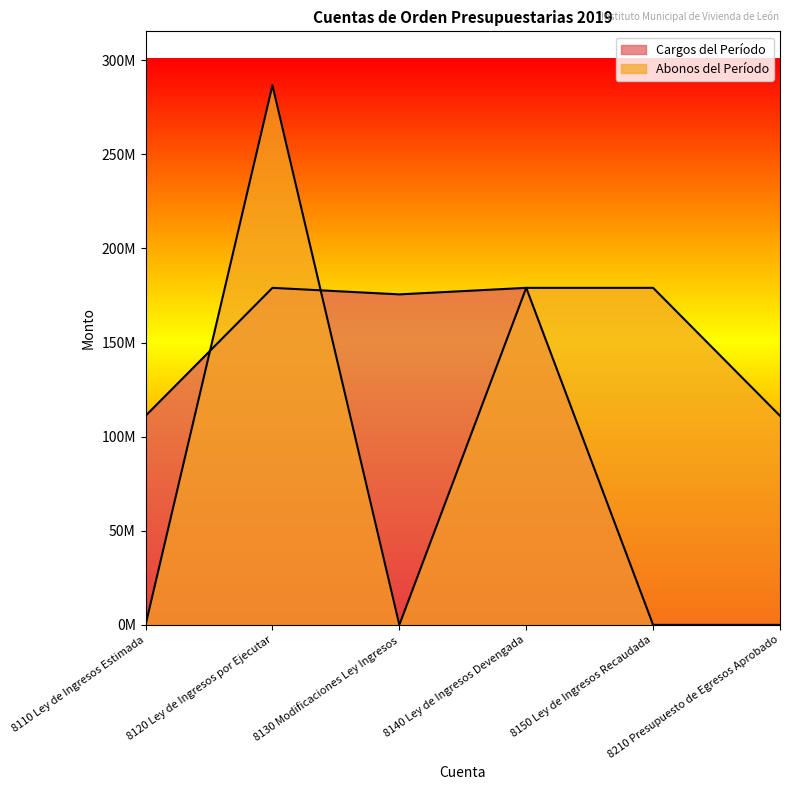

What is the label of the 4th point from the right?

8130 Modificaciones Ley Ingresos